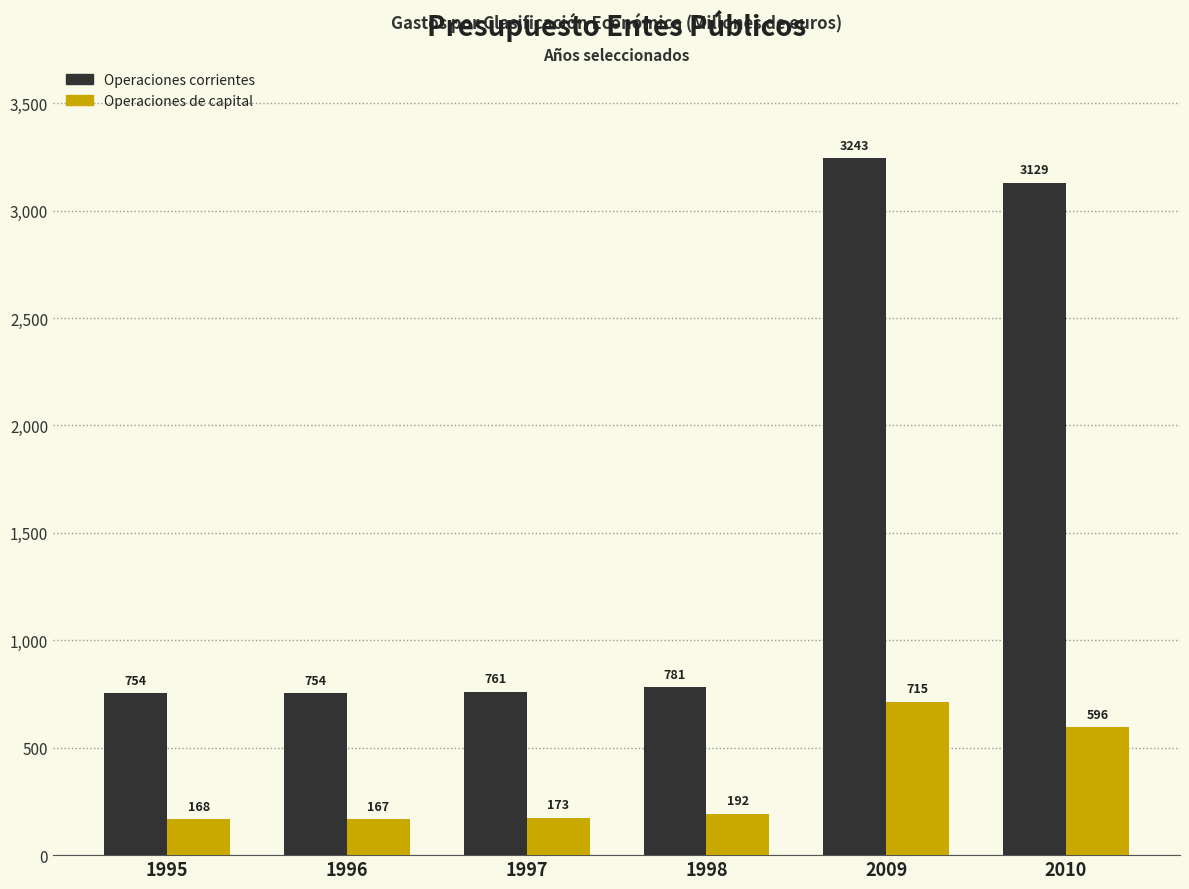

Rank the categories by Operaciones de capital value from highest to lowest.

2009, 2010, 1998, 1997, 1995, 1996